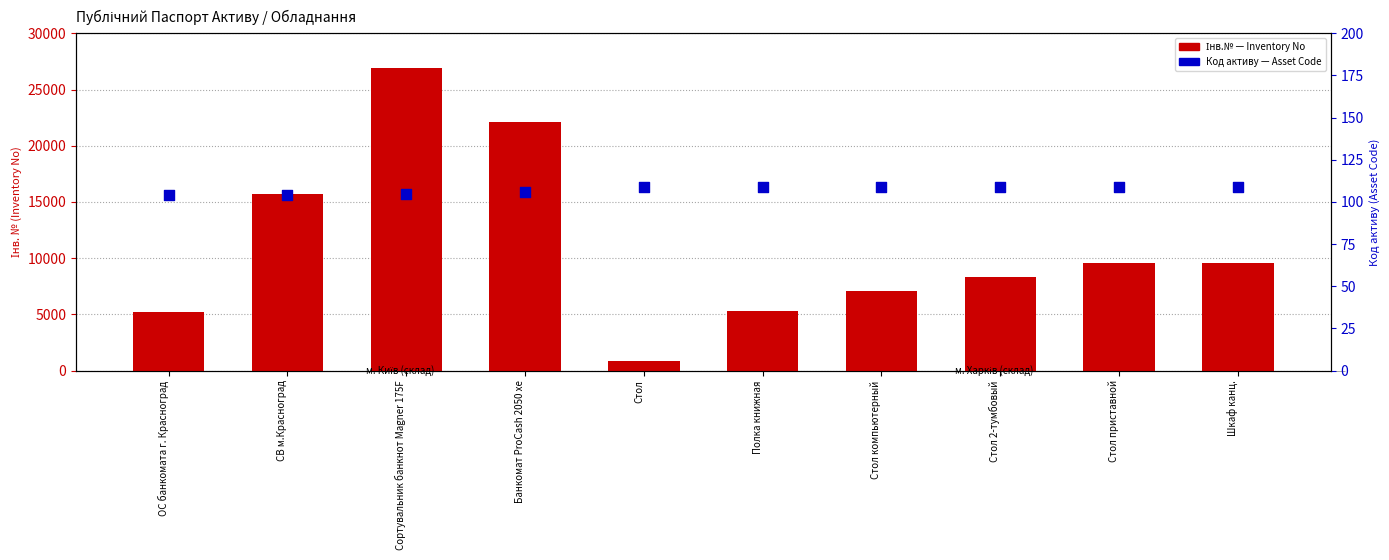

What is the total value across all series at Стол компьютерный?

7209